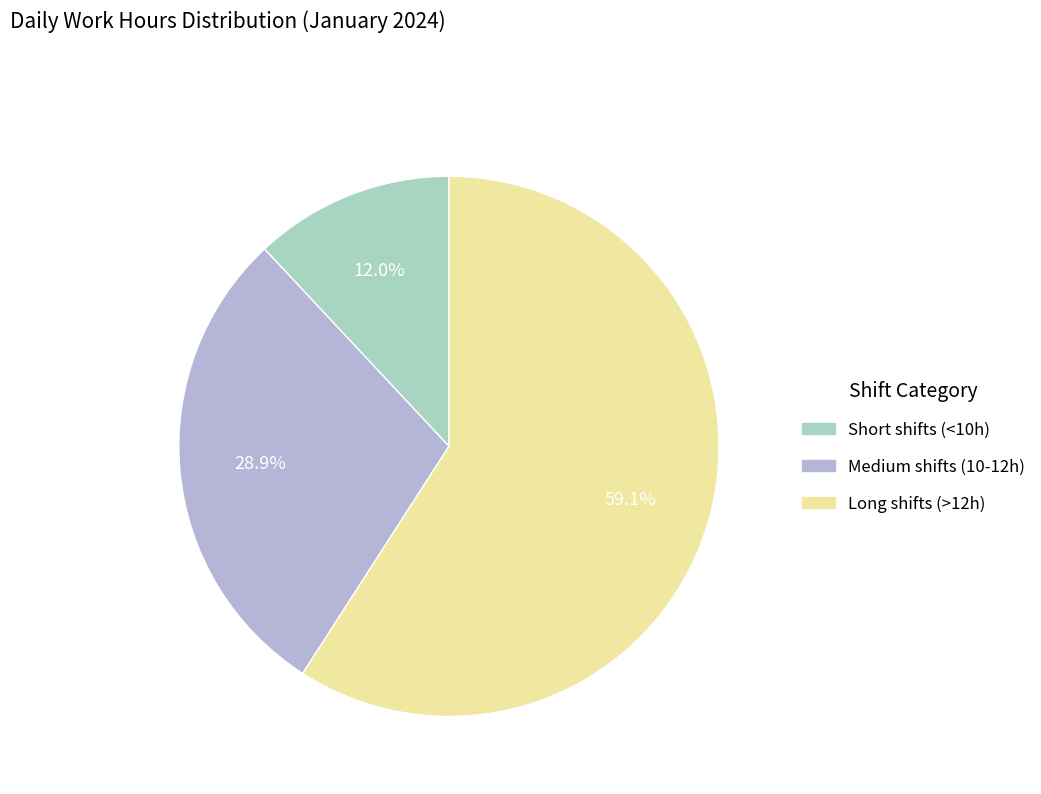

How many segments does this pie chart have?

3